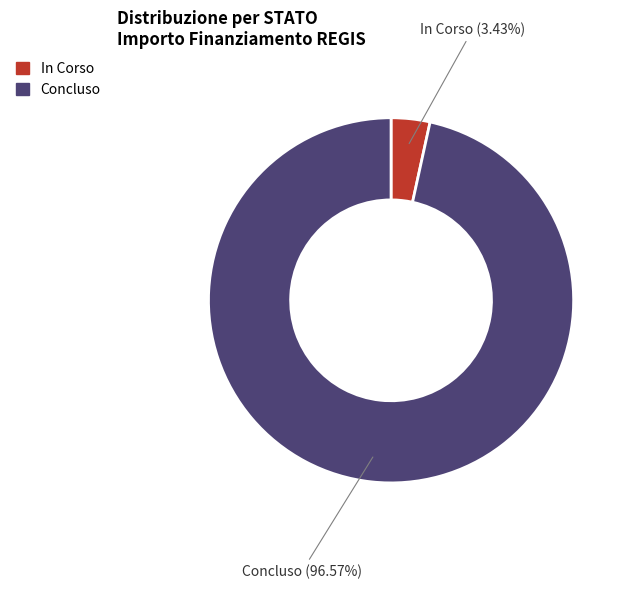

Is there any slice that represents more than half of the pie?

Yes